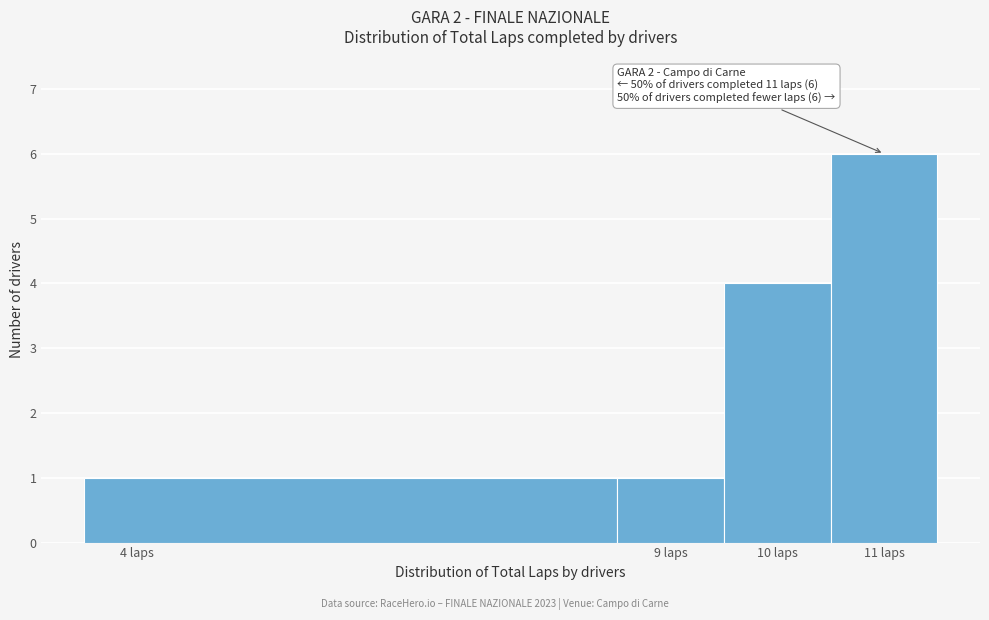

Which range on the x-axis has the tallest bar?

10.5 to 11.5